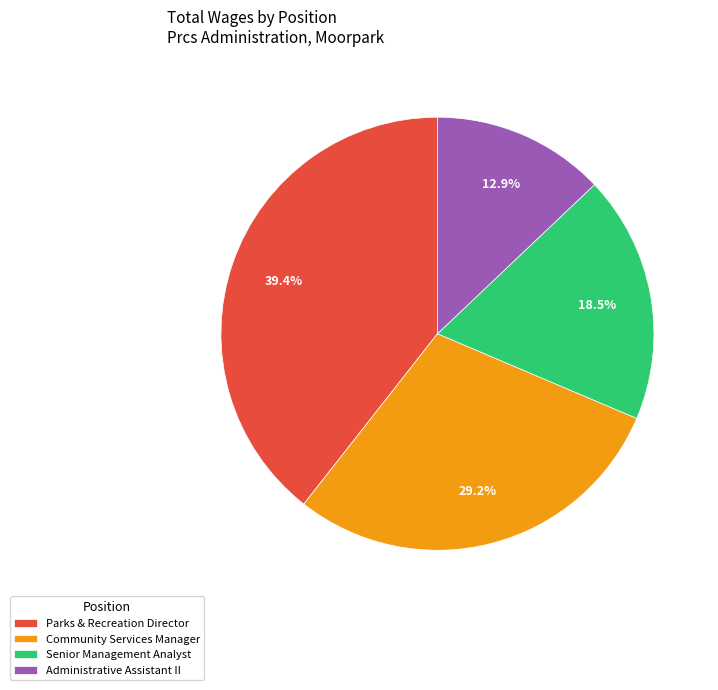

Rank the categories by value from lowest to highest.

Administrative Assistant II, Senior Management Analyst, Community Services Manager, Parks & Recreation Director